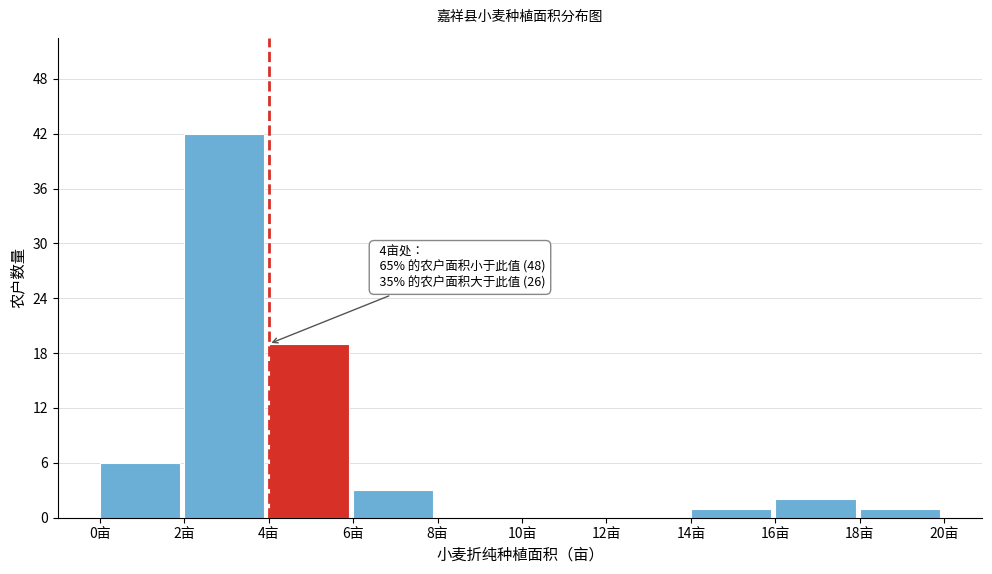

Over which range of the x-axis is the bar tallest?

2 to 4